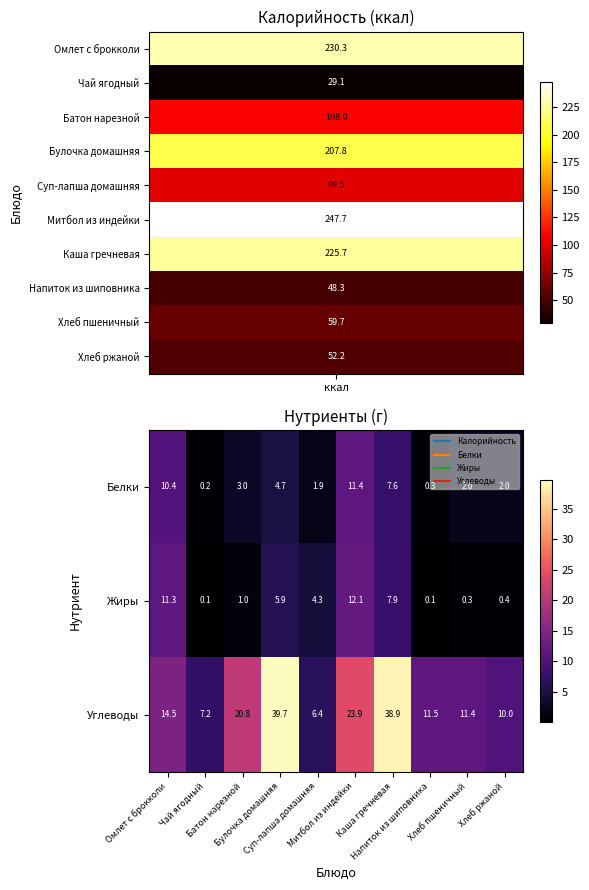

List the series in order of their peak value, highest first.

Углеводы, Жиры, Белки